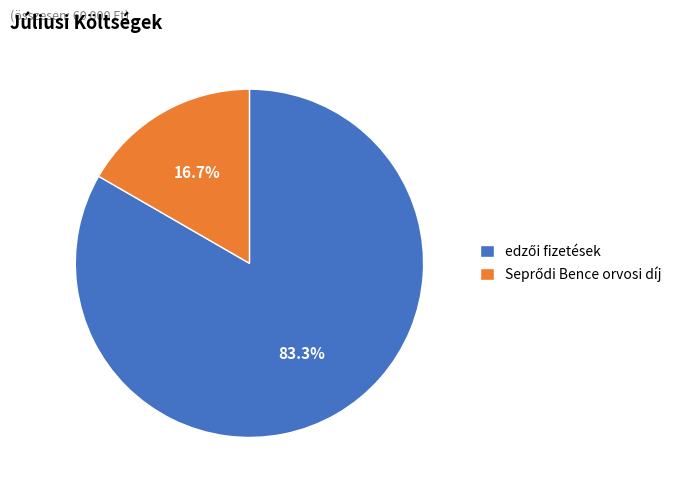

Does any single category account for the majority?

Yes